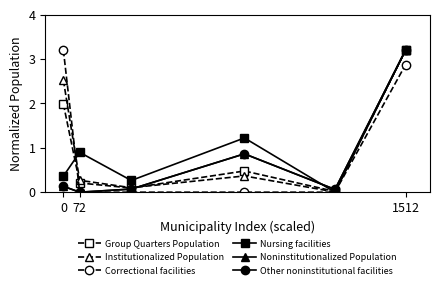

List the series in order of their peak value, highest first.

Group Quarters Population, Institutionalized Population, Correctional facilities, Nursing facilities, Noninstitutionalized Population, Other noninstitutional facilities